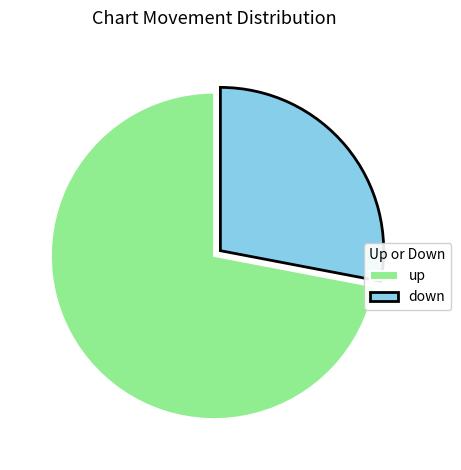

Is it true that up is 72% of the pie?

True